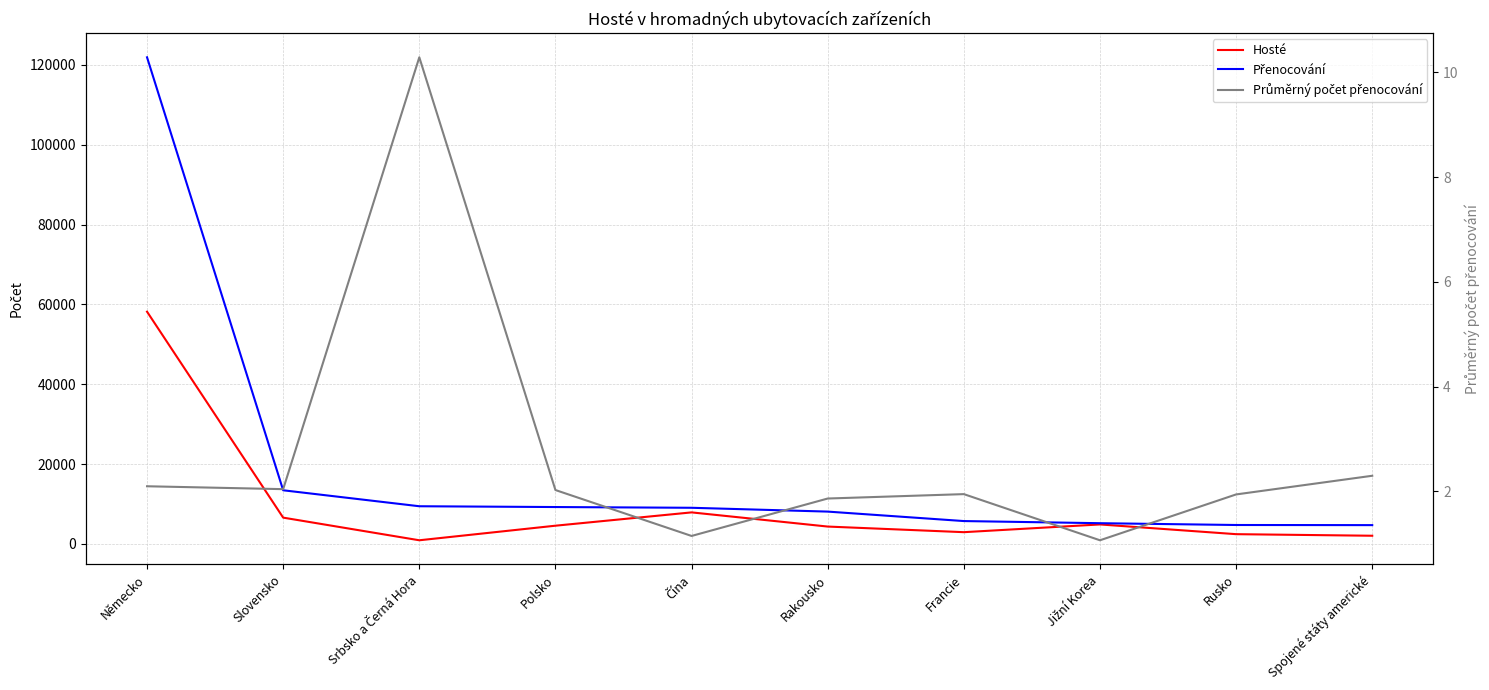

What position from the left is Čína?

5